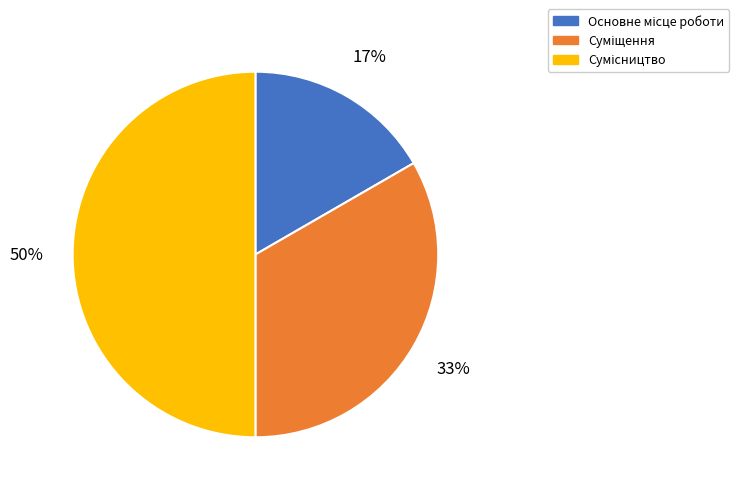

To the nearest percent, what is the average slice percentage?

33%